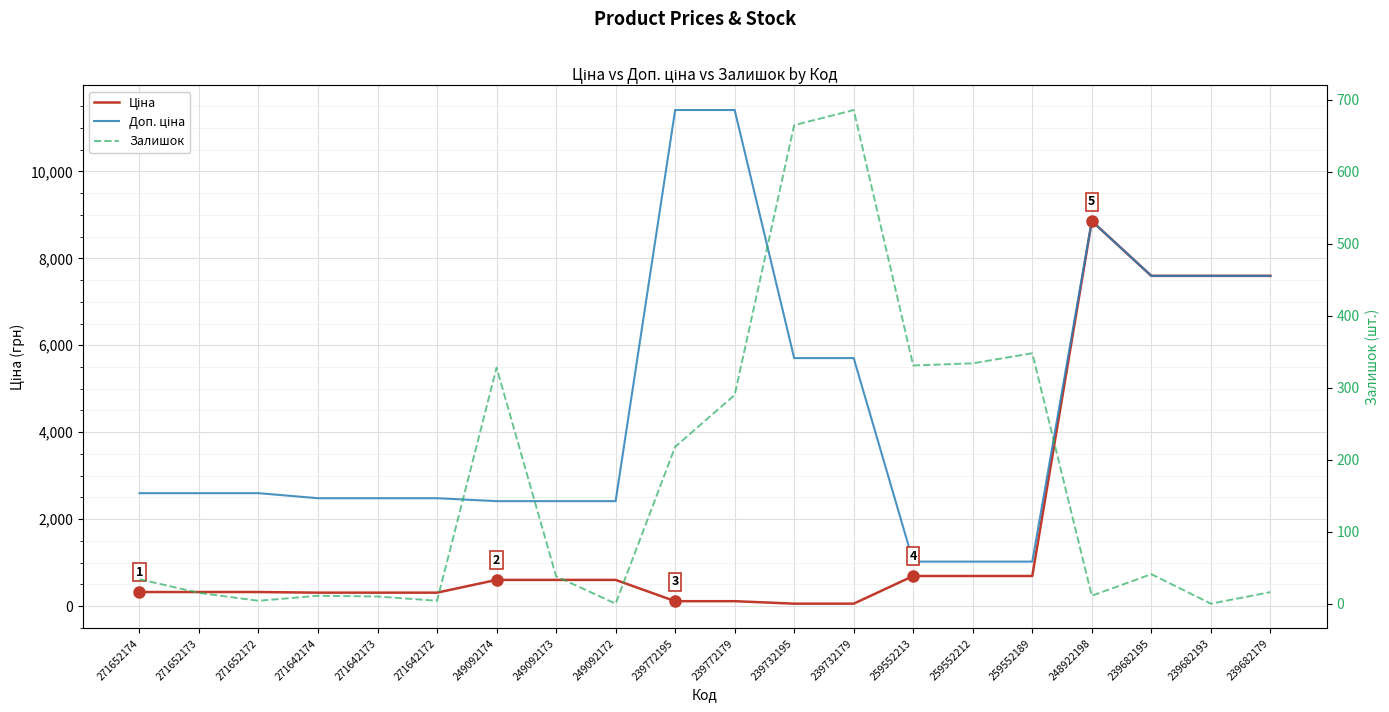

What is the sum of all Залишок values?

3384.0